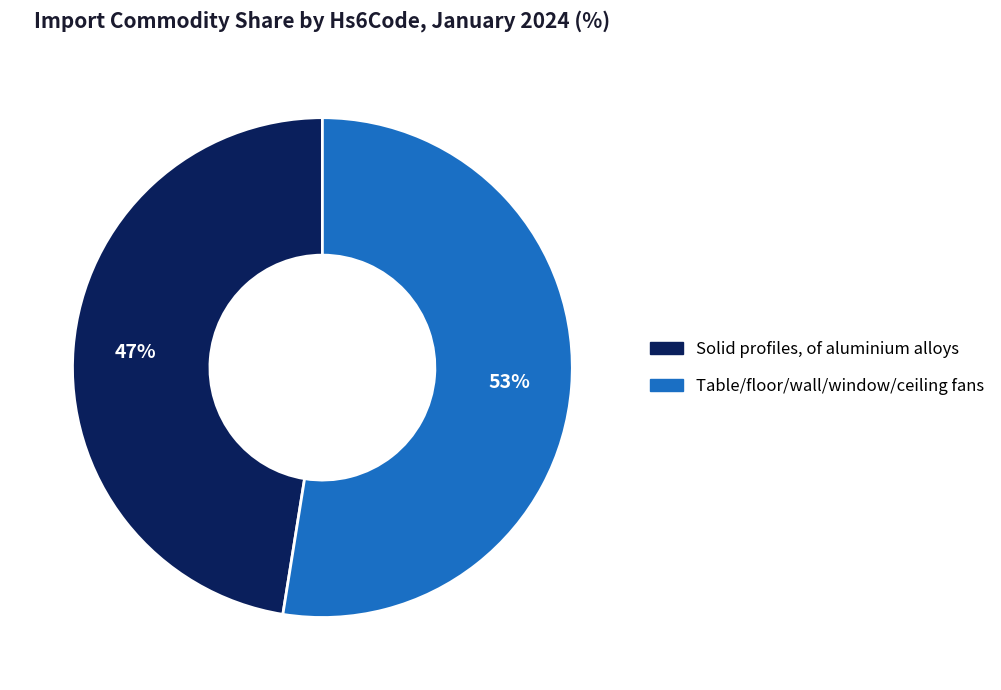

Which slice is the largest?

Table/floor/wall/window/ceiling fans